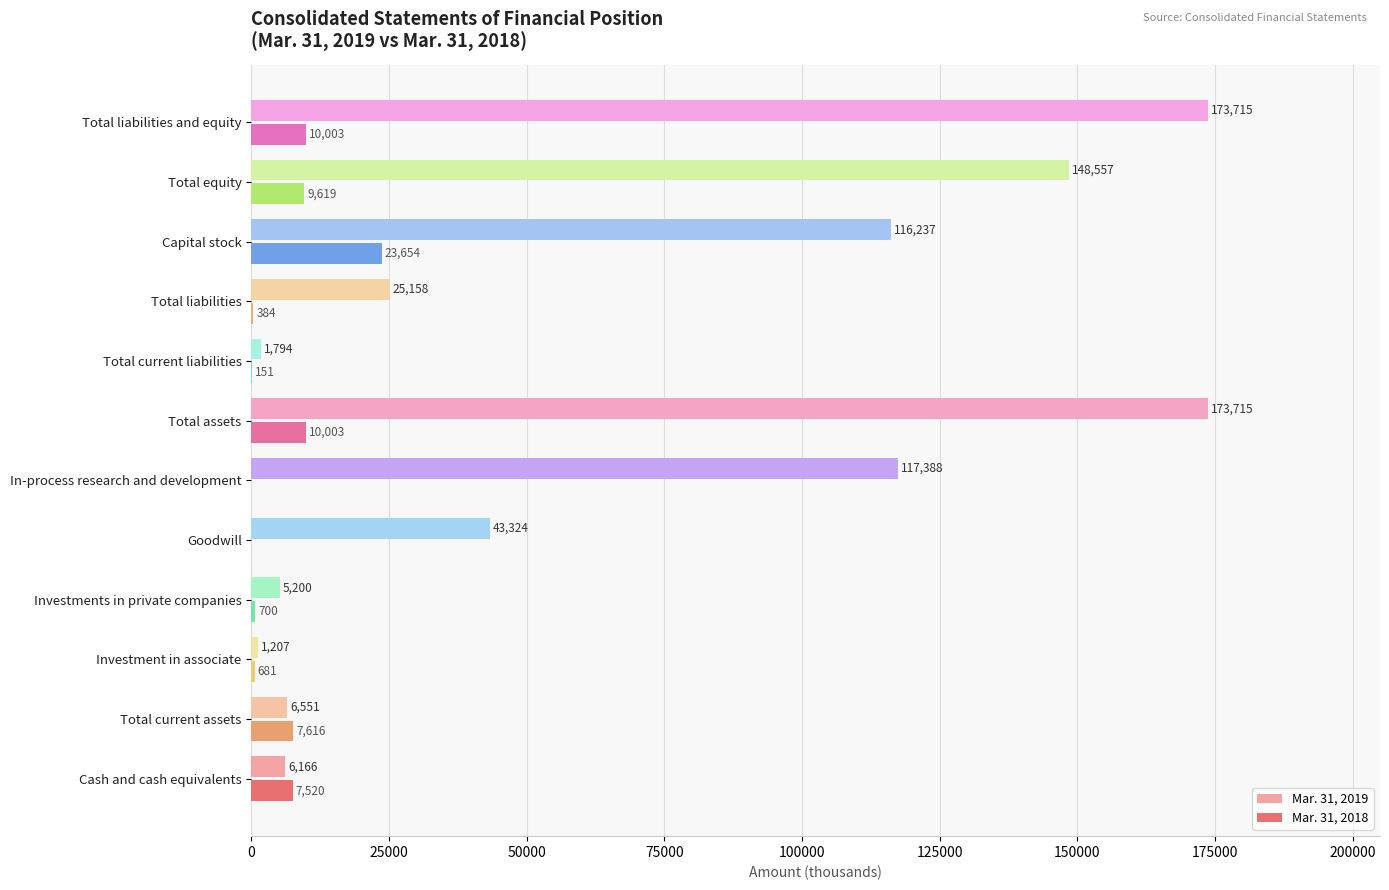

The value of Mar. 31, 2018 at Total liabilities is 384. True or false?

True